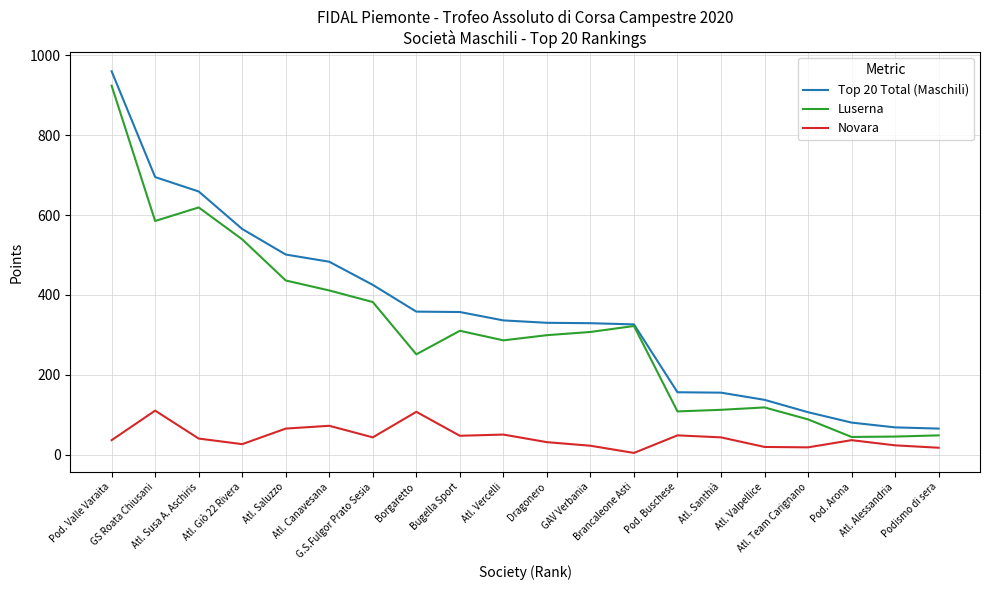

Is this an area chart (filled region under the line)?

No